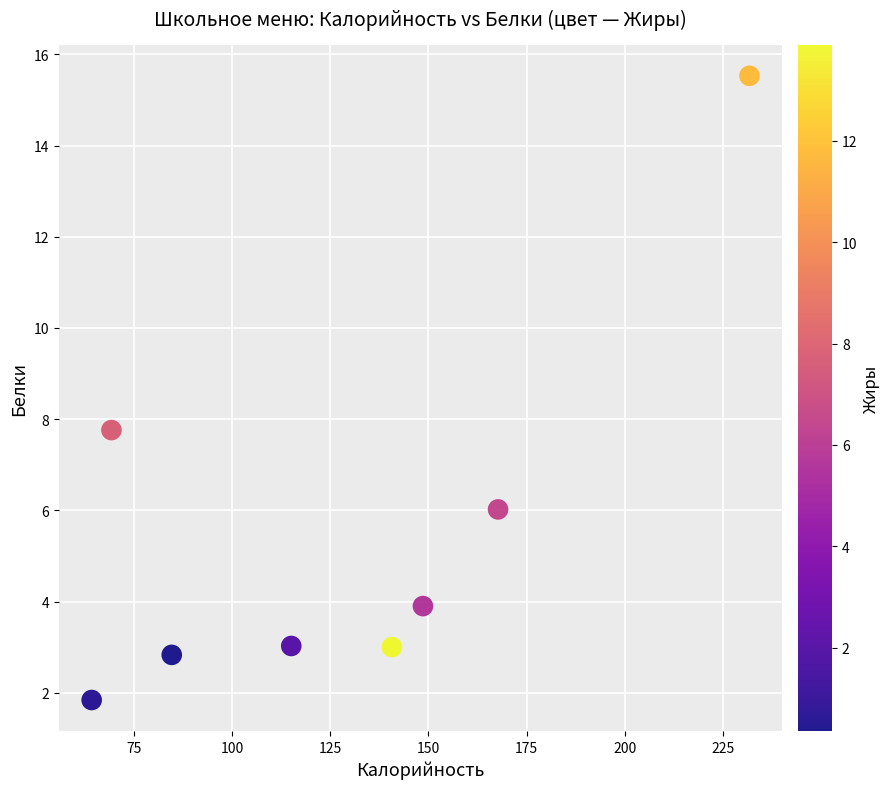

What Y value in the scatter plot is closest to 8?

7.8